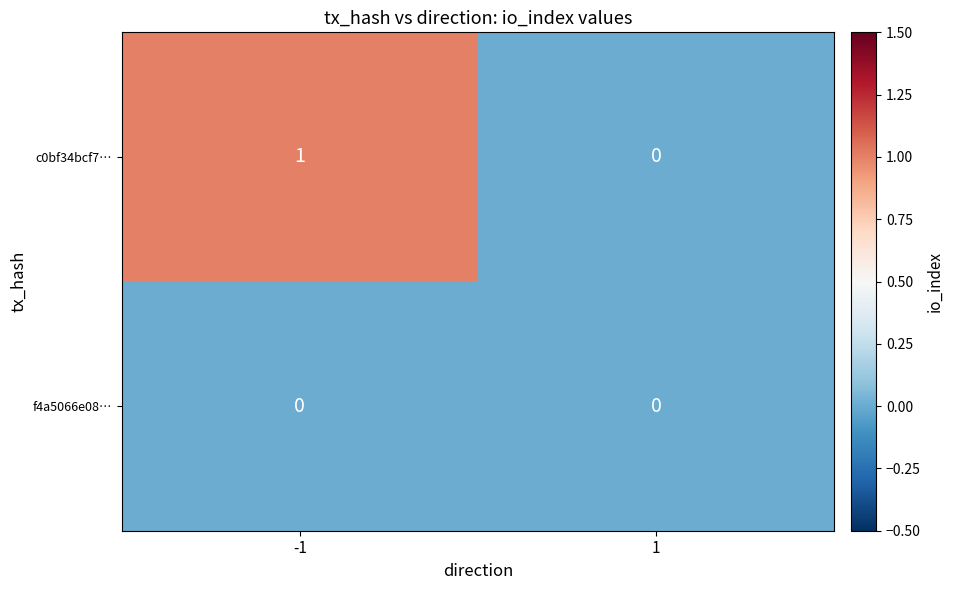

The c0bf34bcf7… series shows 1 at -1. True or false?

True